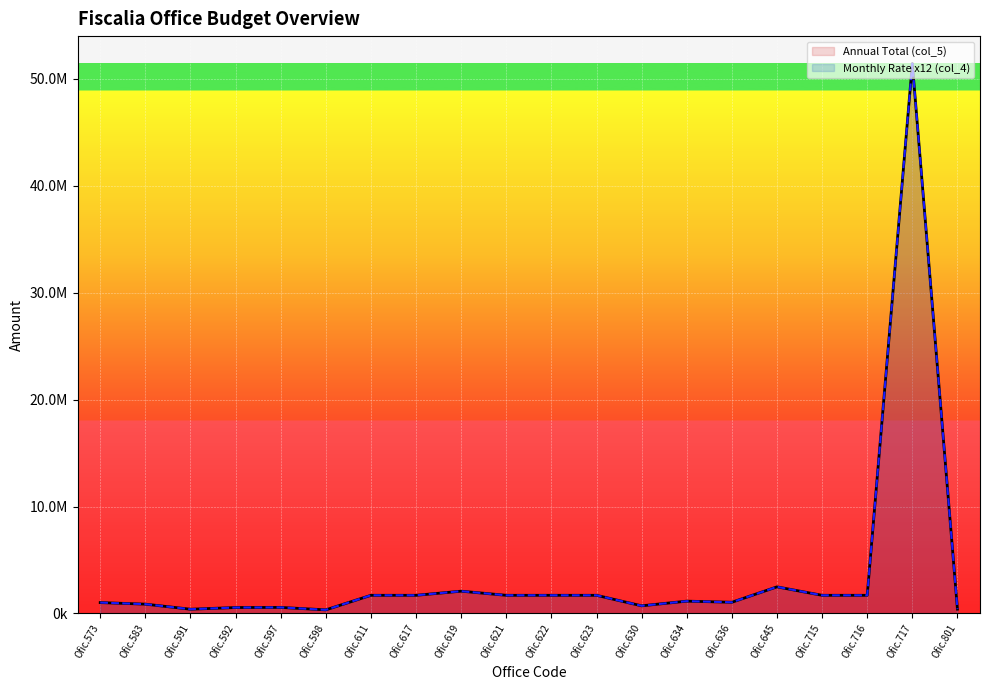

Count the number of data series in this chart.

2